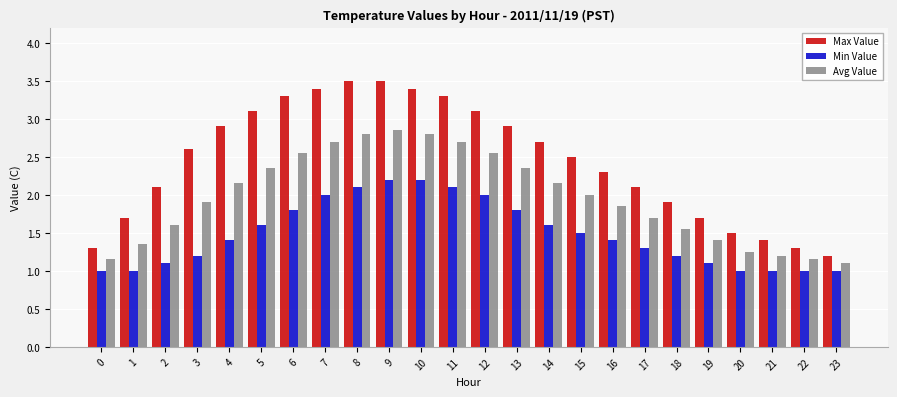

At which category is the sum across all series the highest?

9